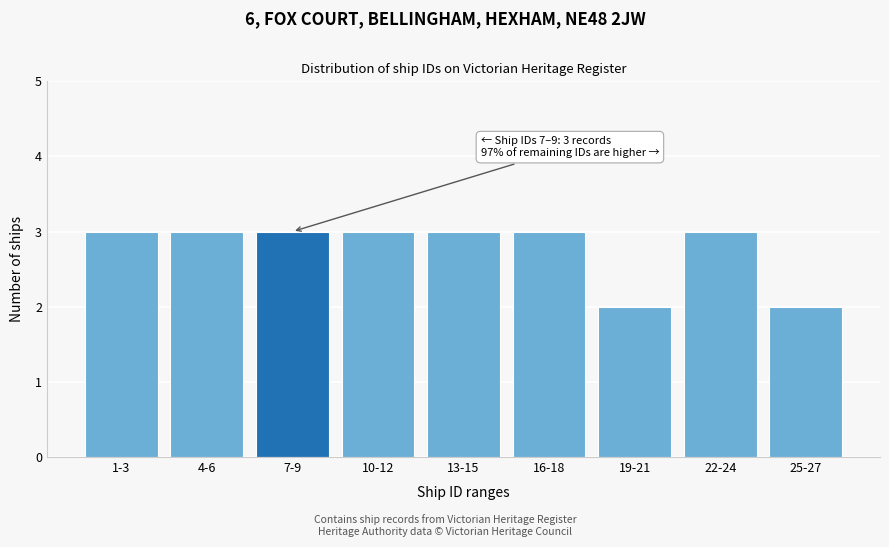

Reading left to right, extract all data points from this chart.

3	3	3	3	3	3	2	3	2